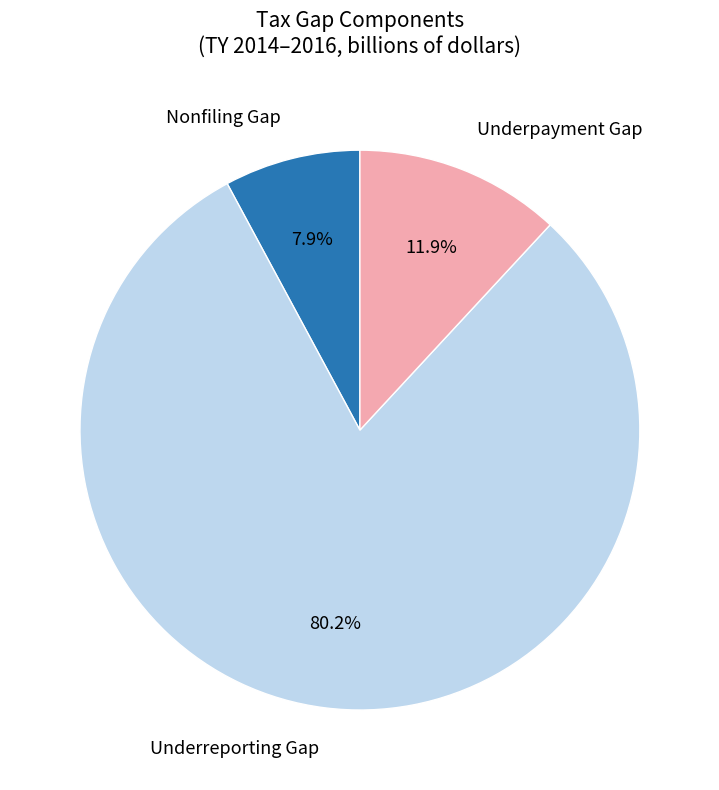

Count the number of slices in the pie.

3